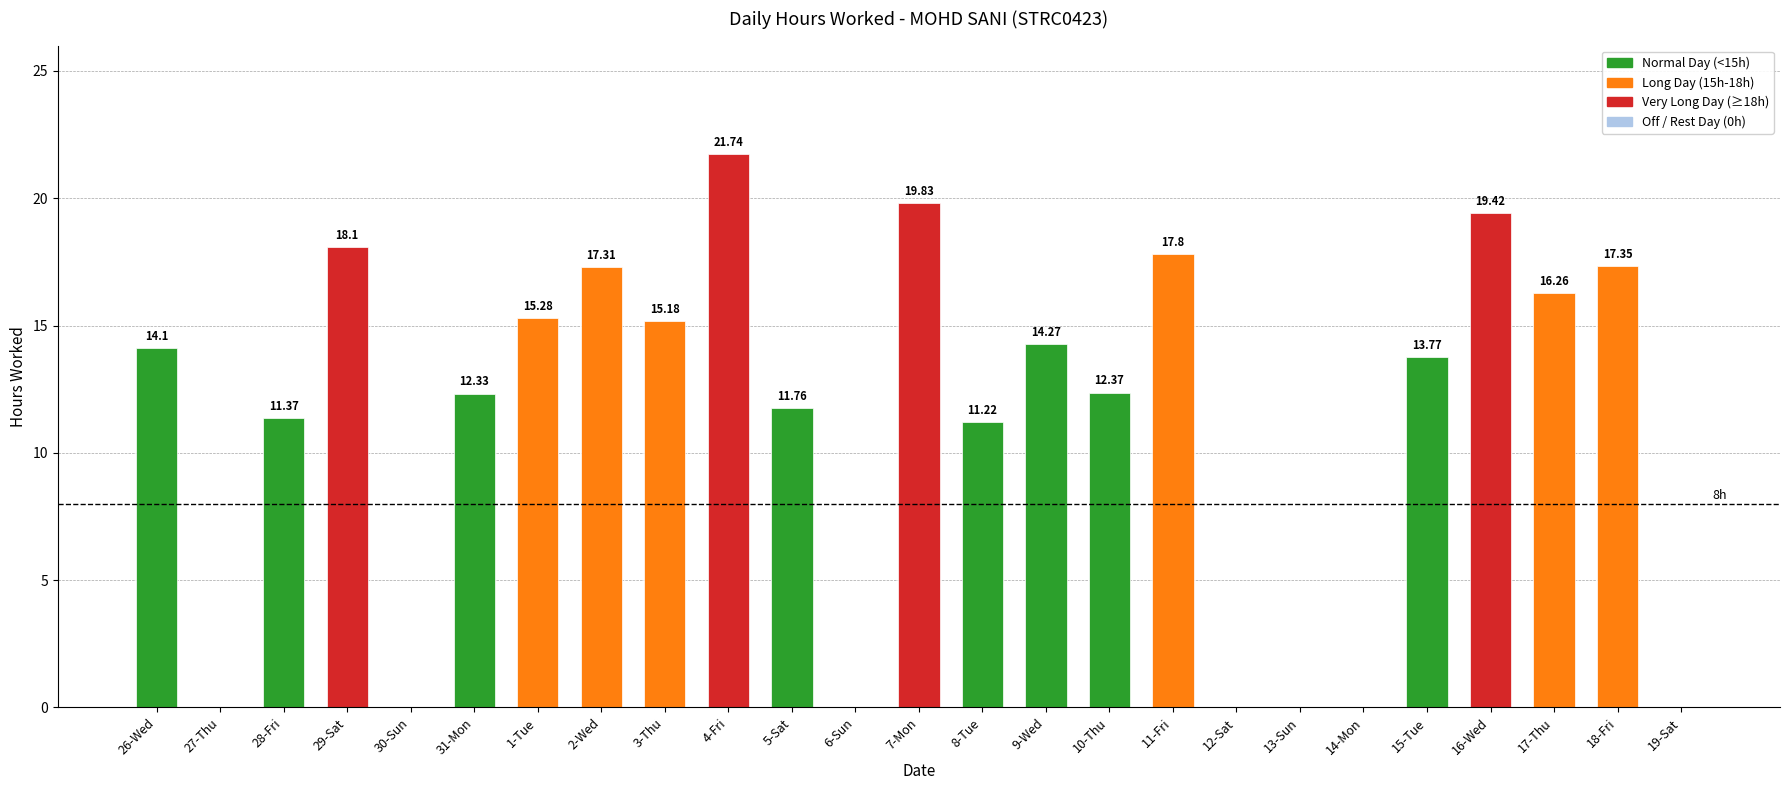

How many values are above zero?

18